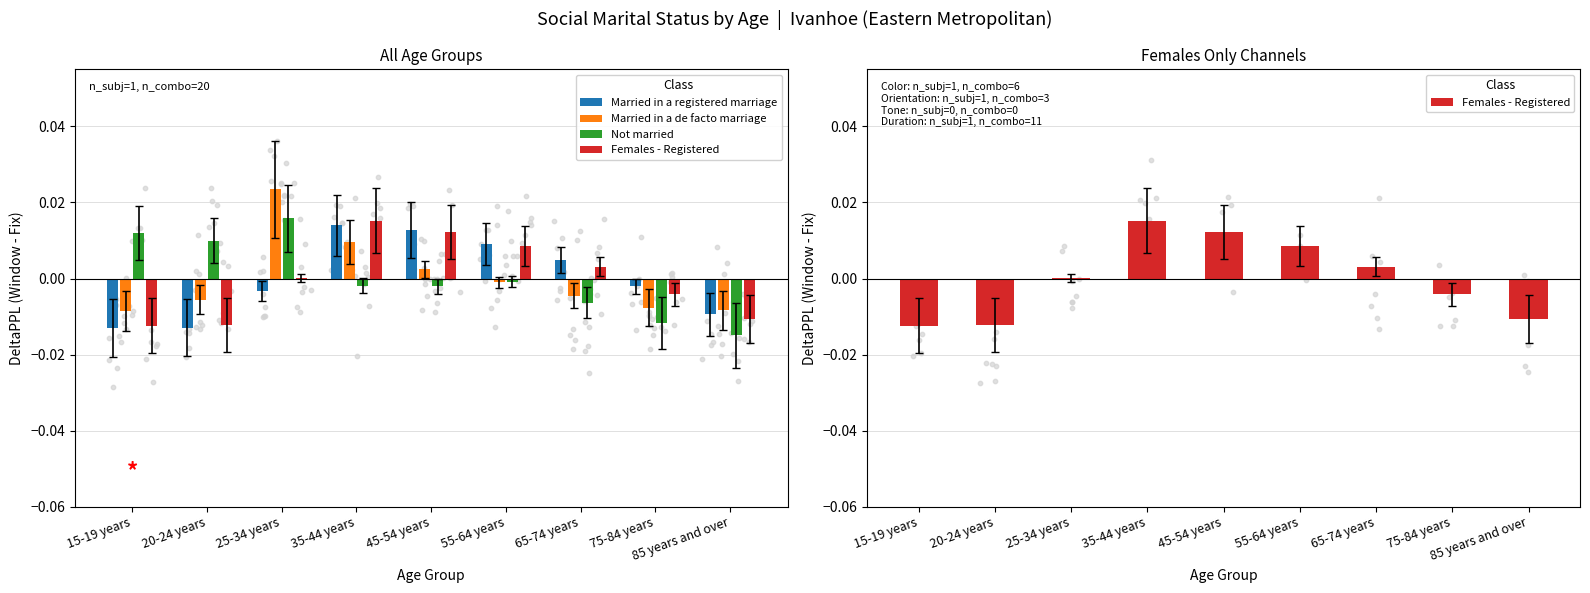

What are all the series names shown in the legend?

Married in a registered marriage, Married in a de facto marriage, Not married, Females - Registered